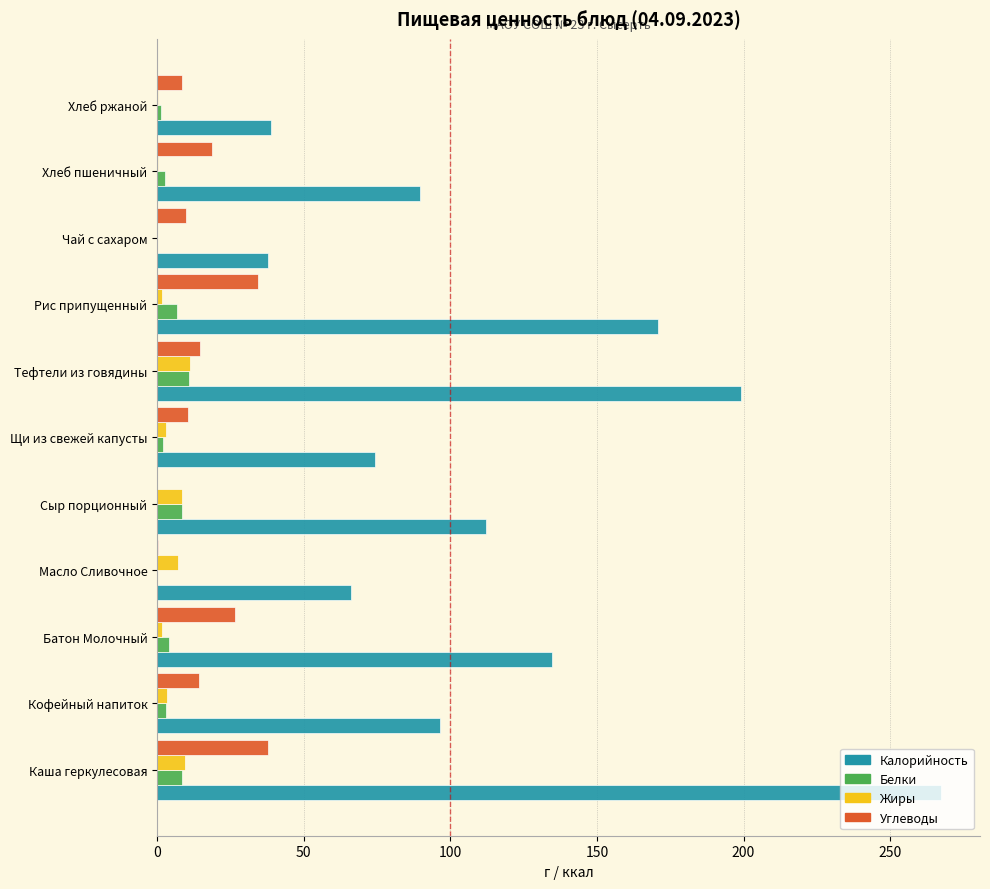

Which series has the largest total across all categories?

Калорийность